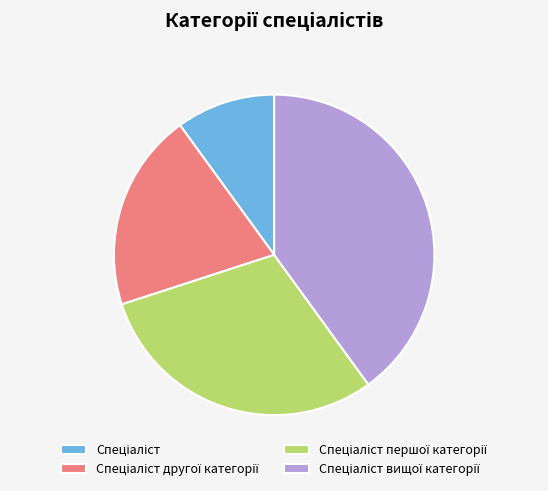

Is there any slice that represents more than half of the pie?

No